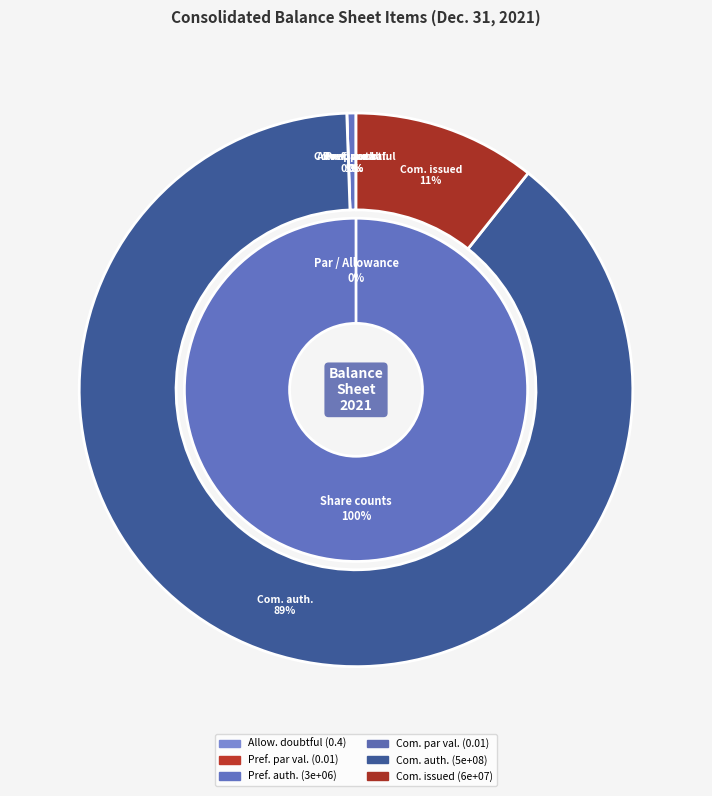

Is the sum of Common stock par value and Preferred stock shares issued greater than half?

No